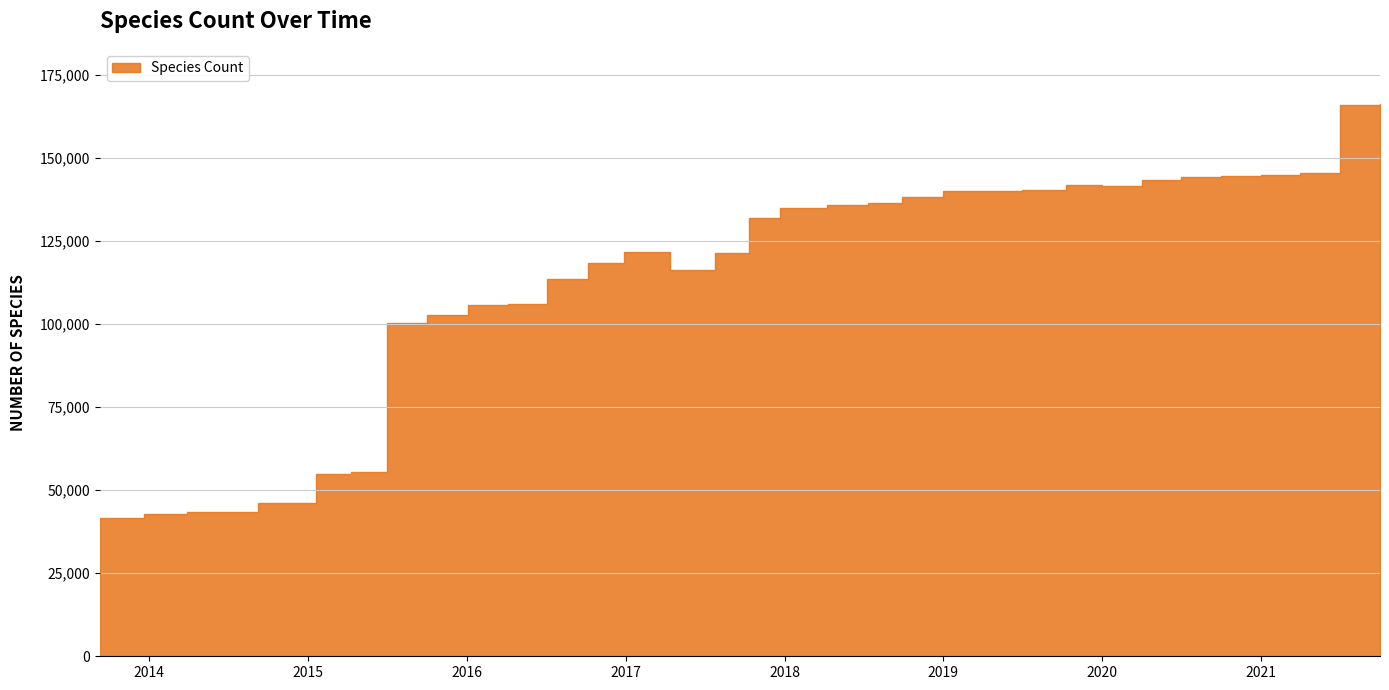

Approximately how many times larger is the value at 2017-10-12 compared to 2020-07-01?

0.9